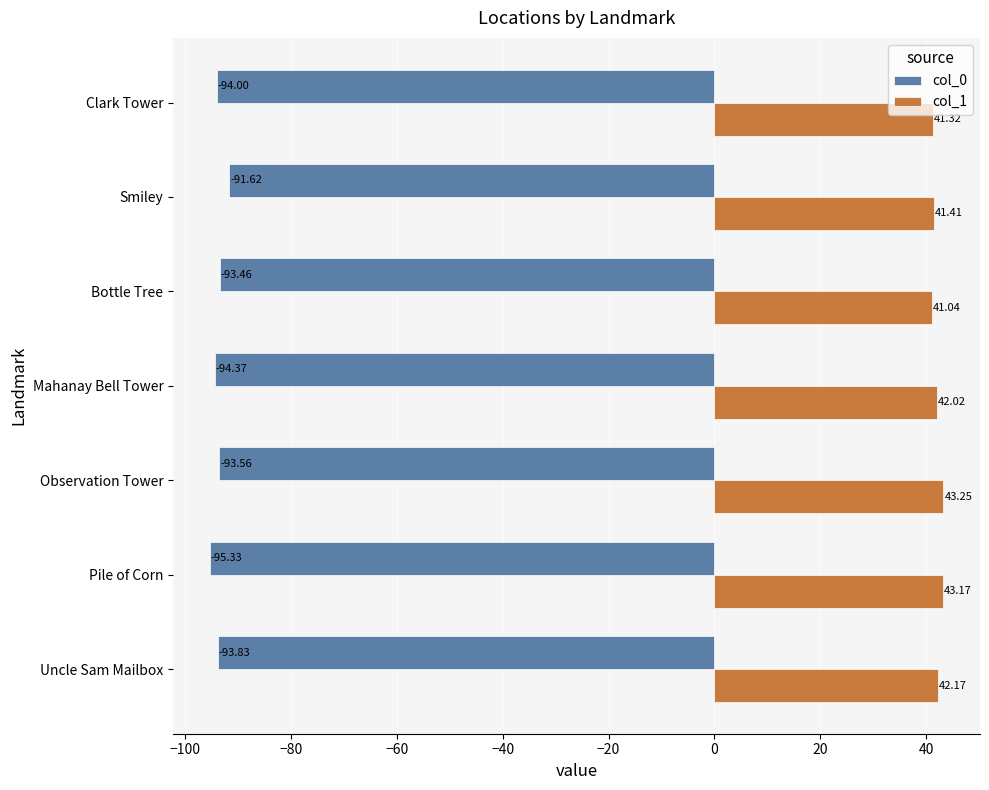

What is the average value of the col_1 series?

42.1